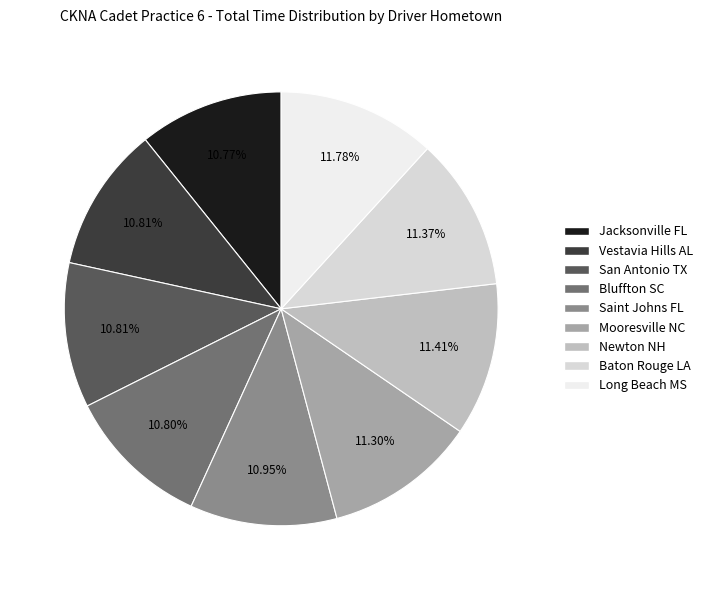

Between Mooresville NC and San Antonio TX, which is larger?

Mooresville NC